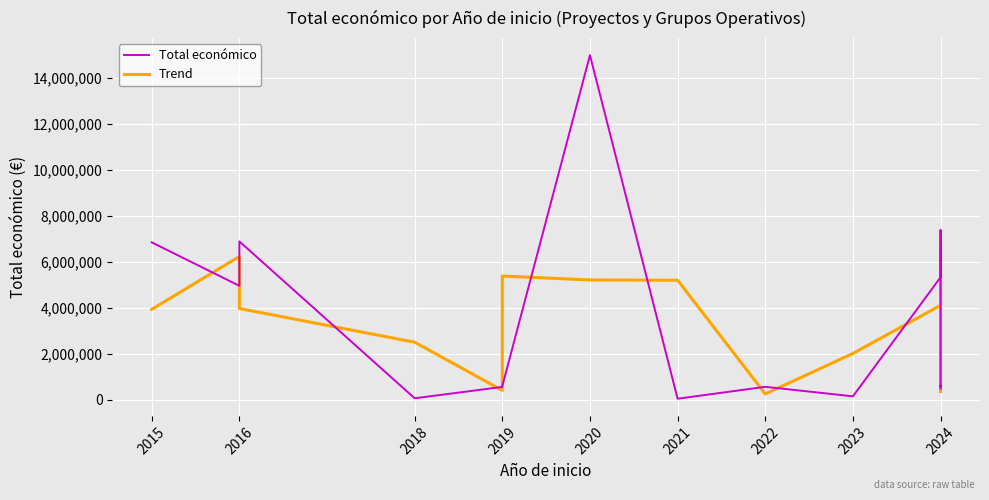

Which series changed the most between 2020 and 2024?

Total económico